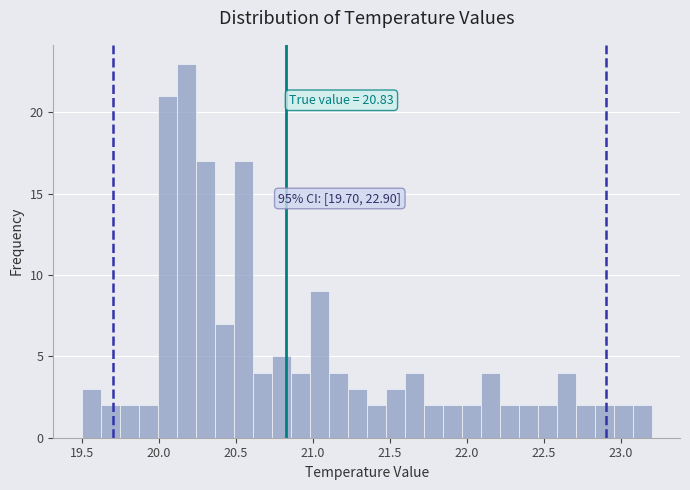

Read against the x-axis, roughly where is the centre of the tallest bar?

20.20